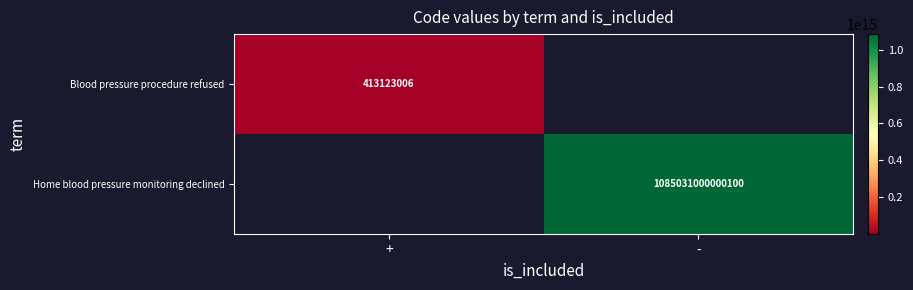

What is the lowest value of the Blood pressure procedure refused series?

413123006.0